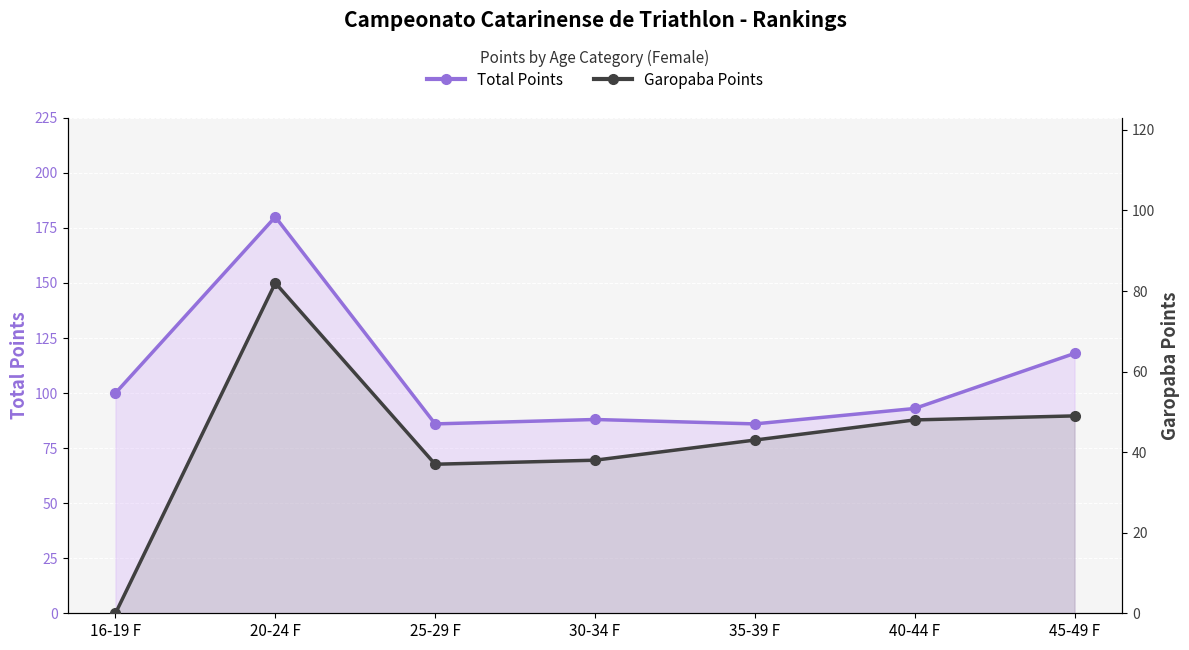

At which label does Total Points first exceed 93?

16-19 F